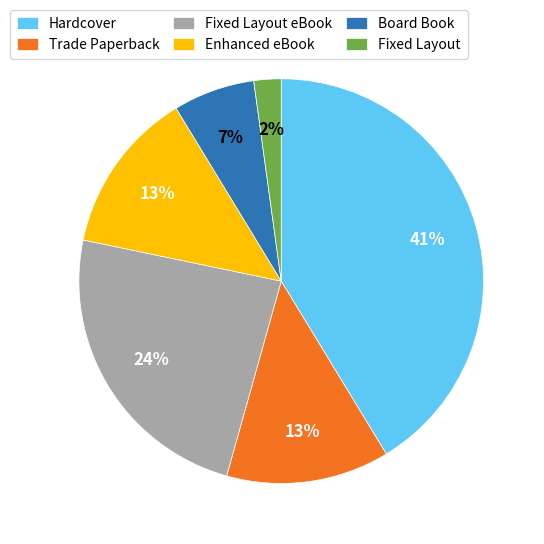

How many segments does this pie chart have?

6